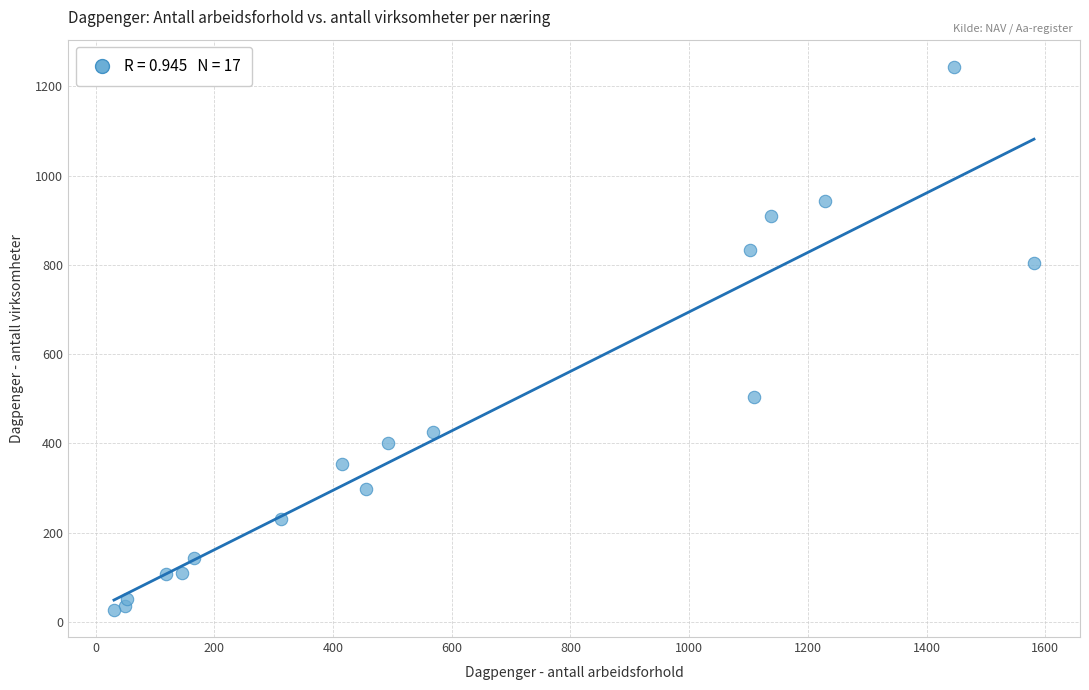

What is the range of Y values (max minus min)?

1217